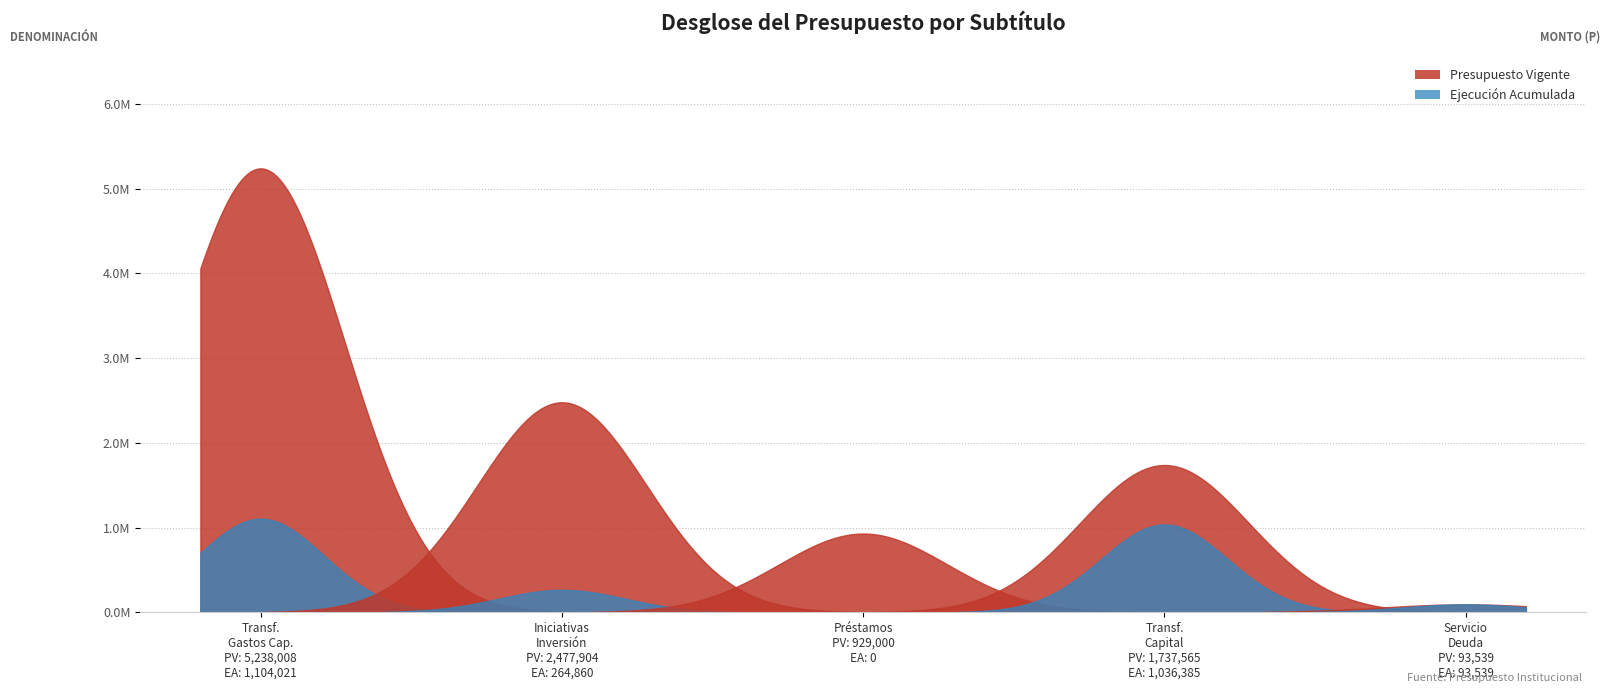

What is the label of the 4th point from the left?

TRANSFERENCIAS DE CAPITAL